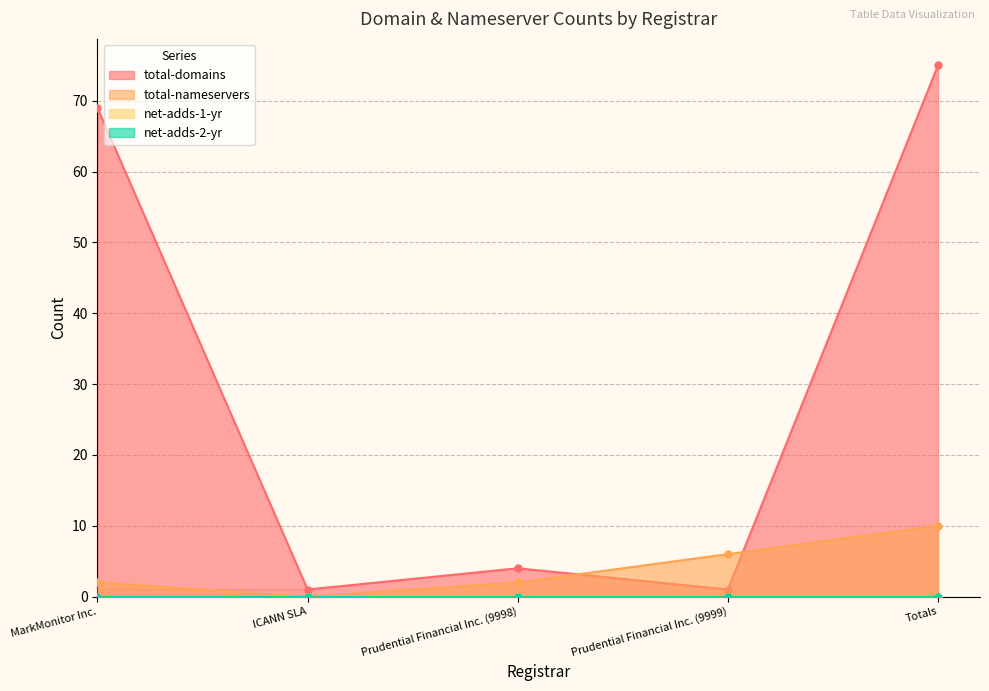

At how many categories does at least one series exceed 35?

2